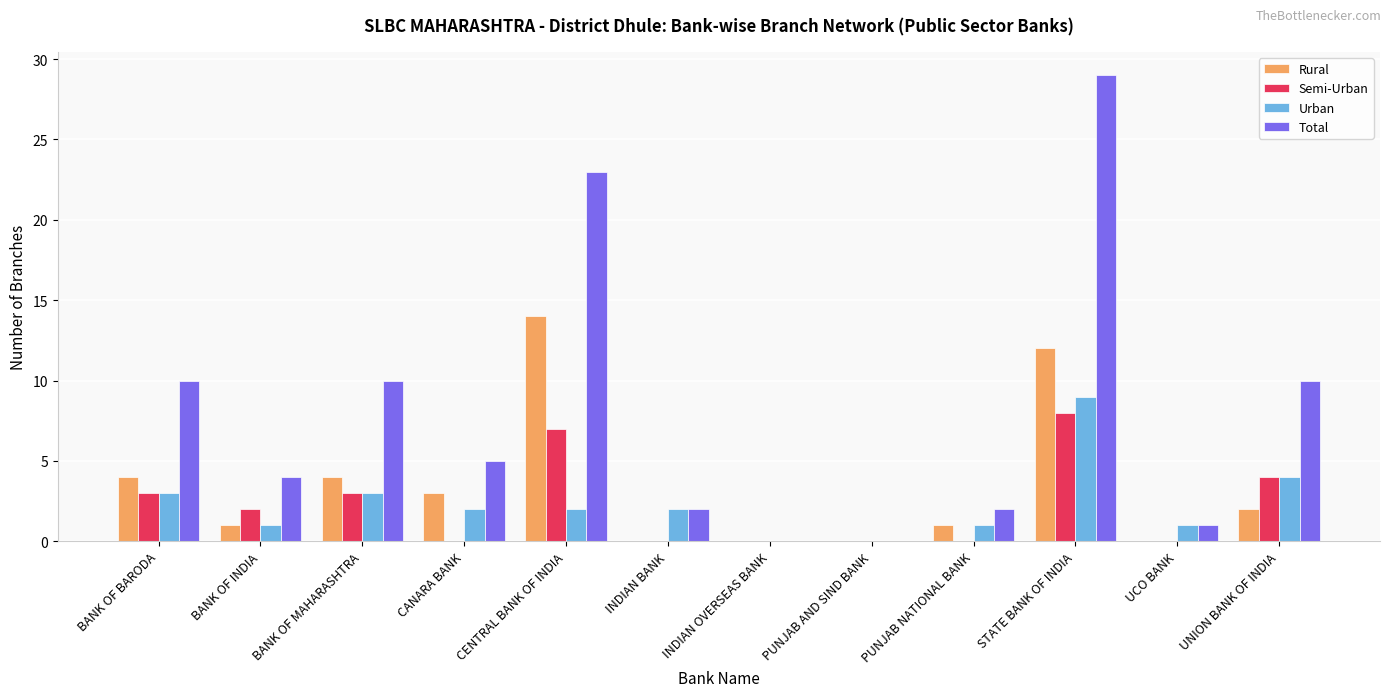

The value of Urban at PUNJAB NATIONAL BANK is 2. True or false?

False